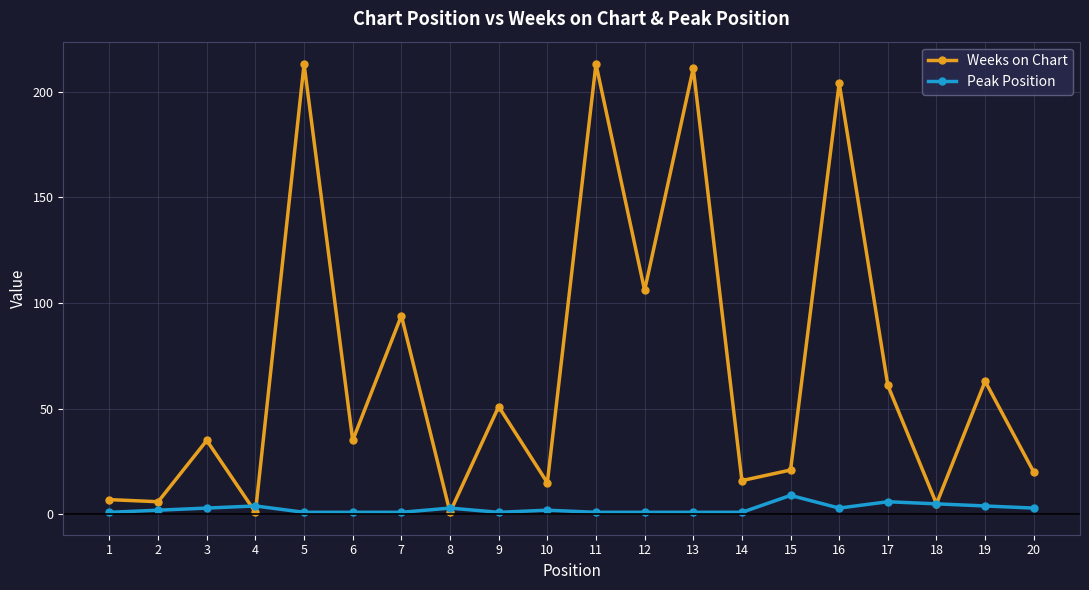

Rank the series by their average value, from highest to lowest.

Weeks on Chart, Peak Position